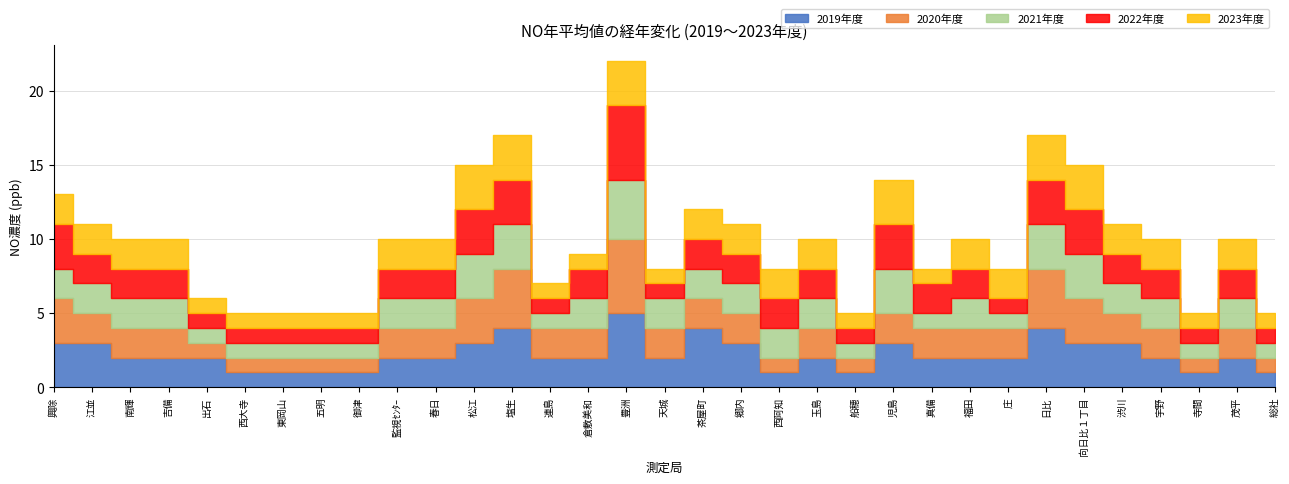

Does the chart display data point markers on the line(s)?

No